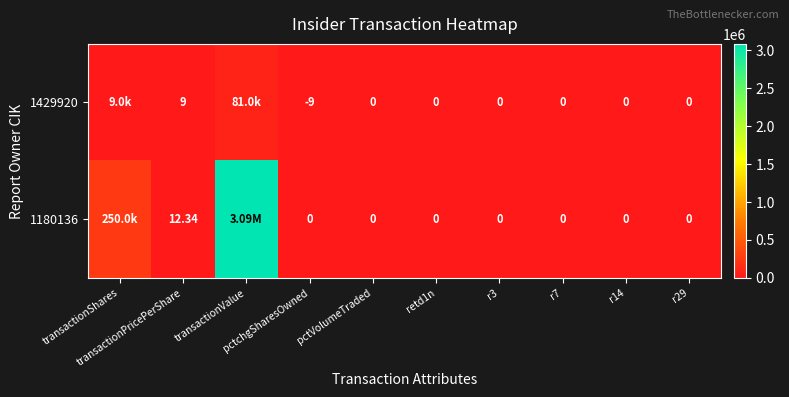

List the labels in order of 1180136 value, largest first.

transactionValue, transactionShares, transactionPricePerShare, pctchgSharesOwned, pctVolumeTraded, retd1n, r3, r7, r14, r29